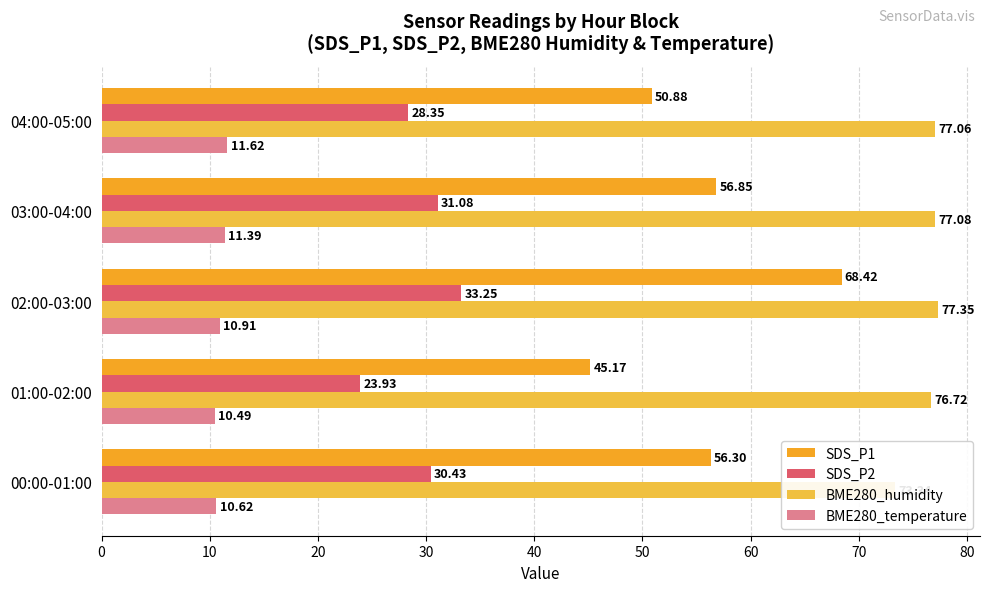

What is the value of the BME280_temperature bar at the 4th from the left?

11.4